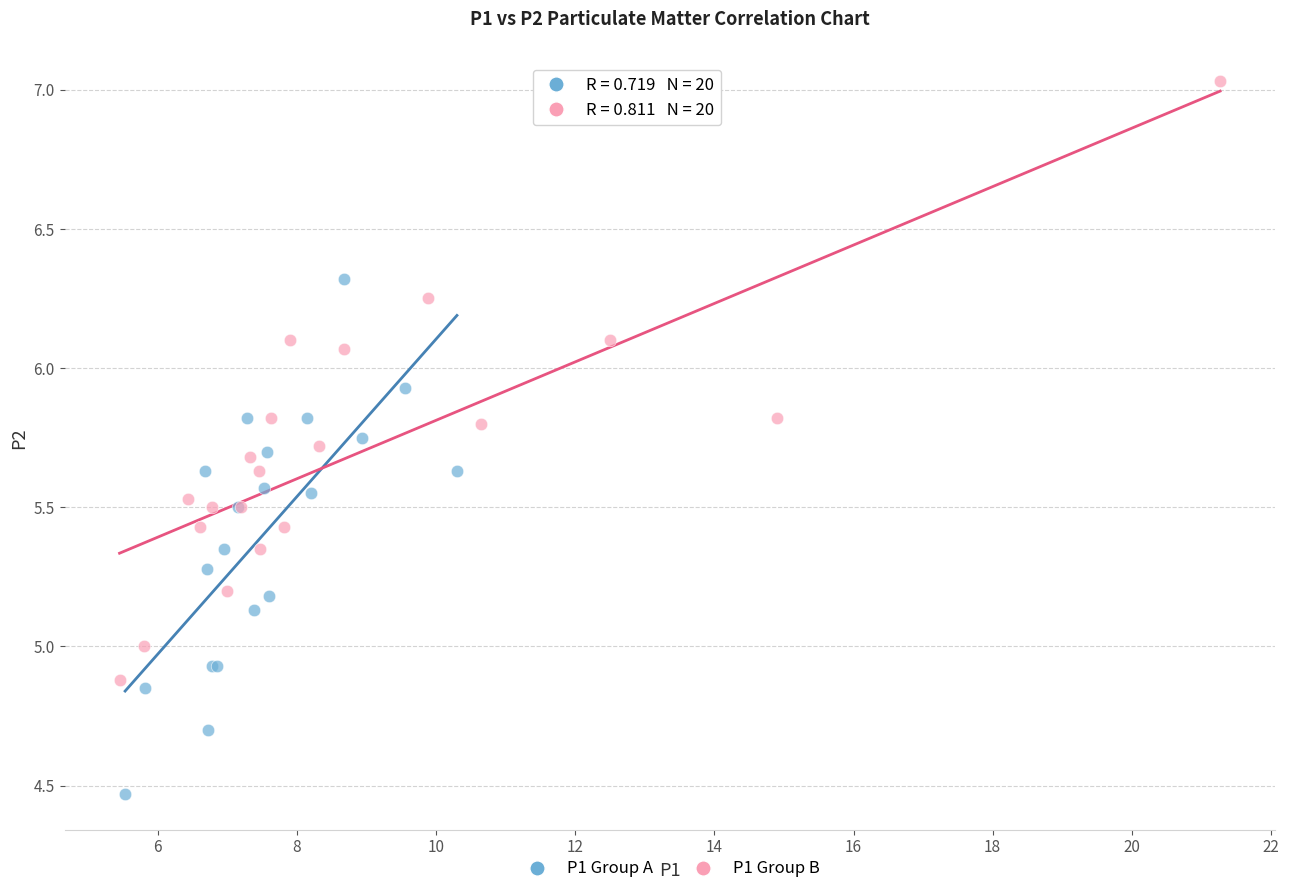

Which series reaches the maximum Y coordinate?

P1 Group B